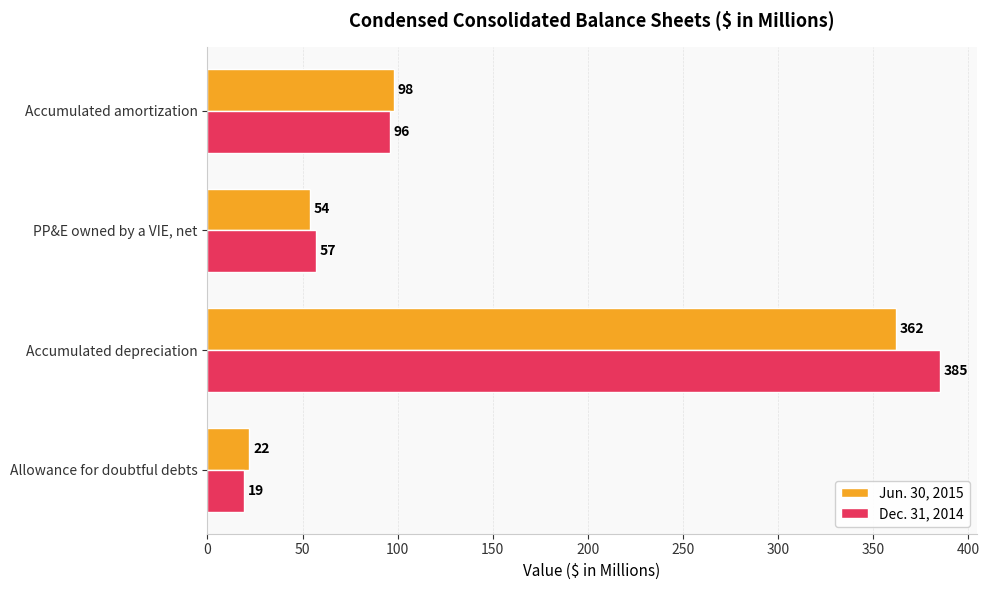

Which series changed the most between Allowance for doubtful debts and PP&E owned by a VIE, net?

Dec. 31, 2014